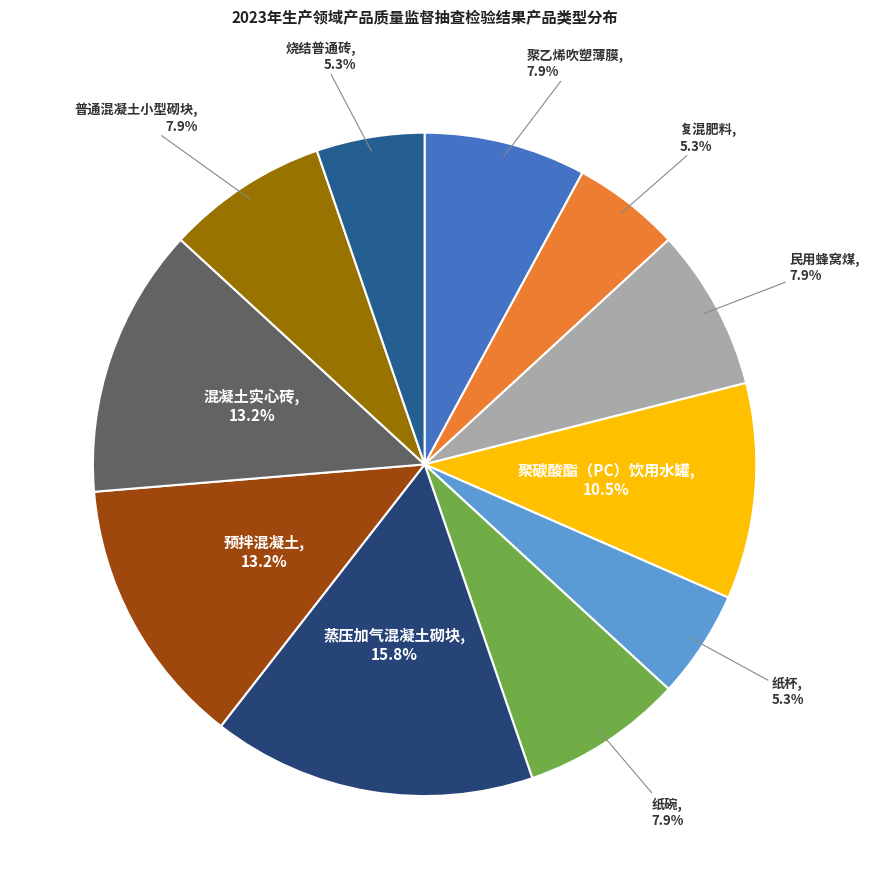

Which has a higher value, 复混肥料 or 民用蜂窝煤?

民用蜂窝煤